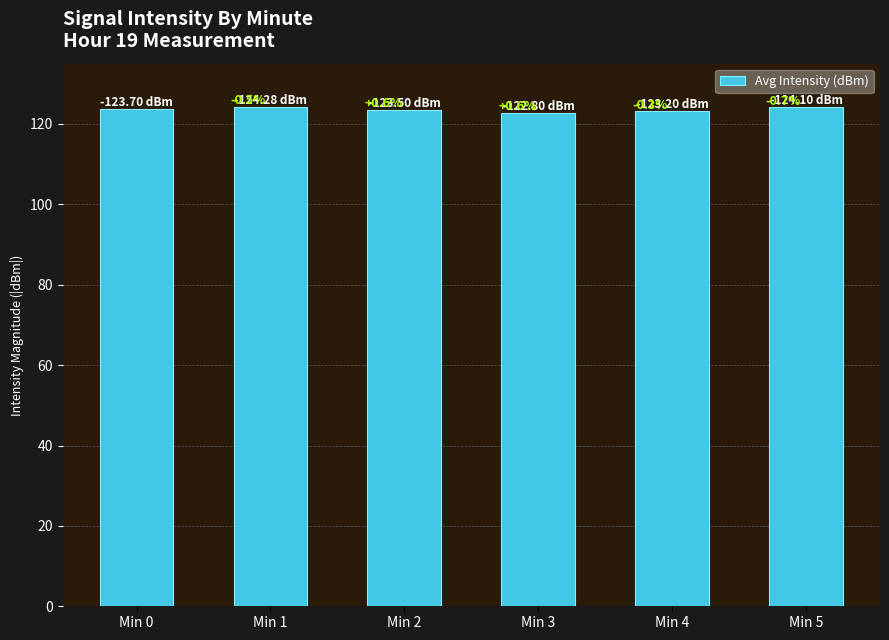

How many bars are there in total?

6